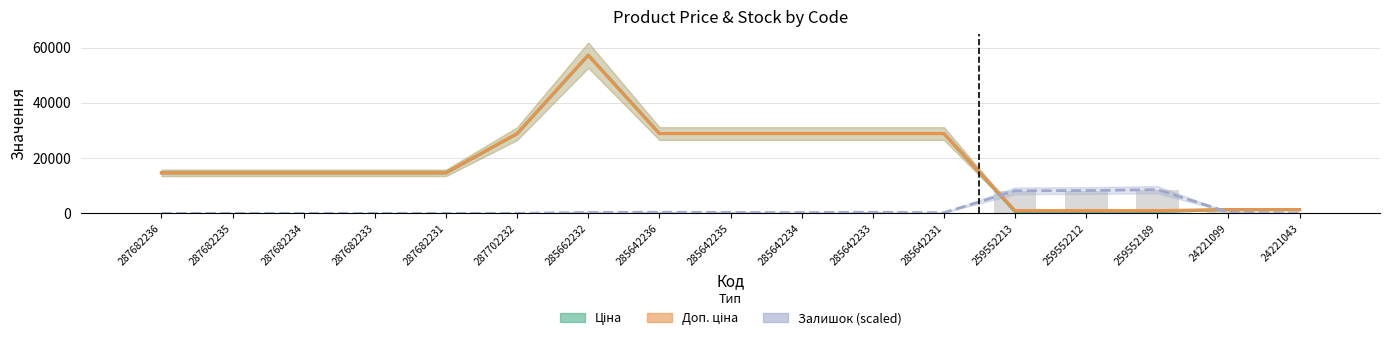

Rank the series by their maximum value, from lowest to highest.

Залишок (scaled), Ціна, Доп. ціна